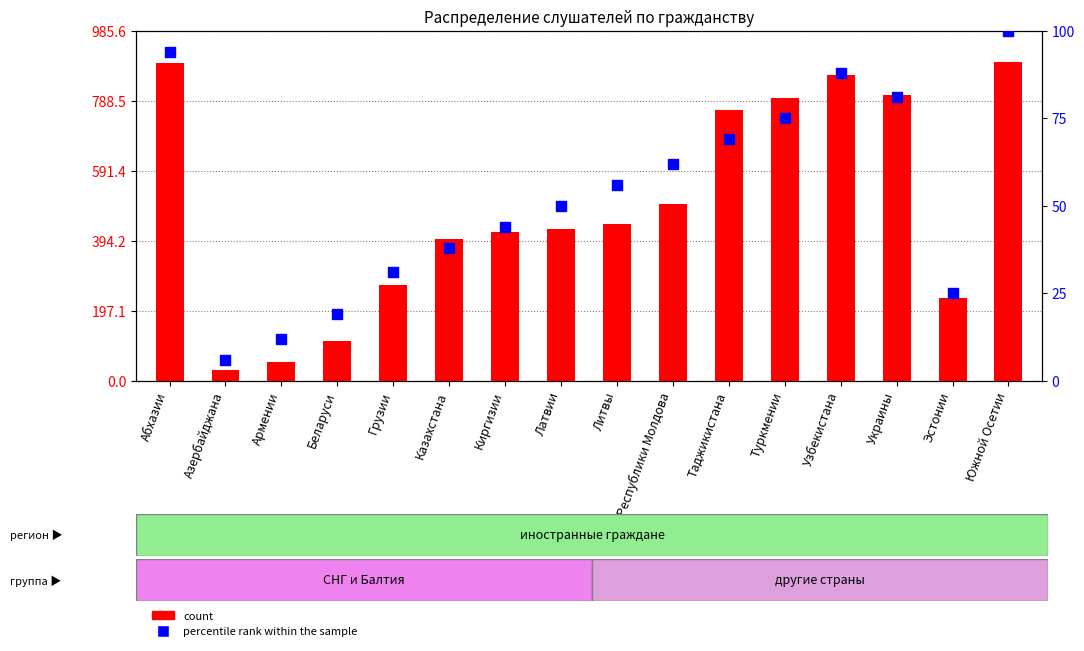

Which series reaches the maximum Y coordinate?

count